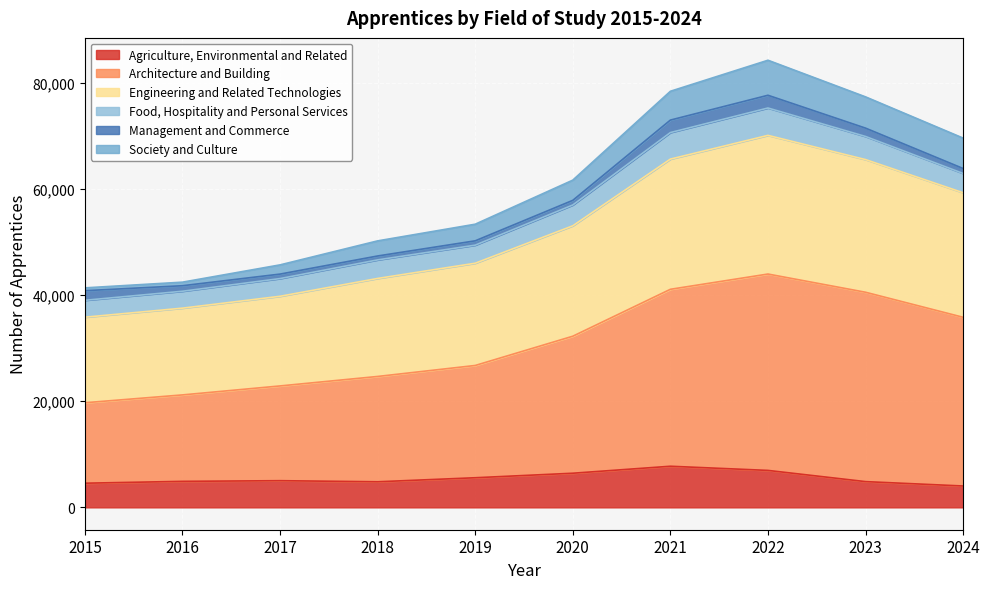

Between 2021 and 2018, which is larger?

2021